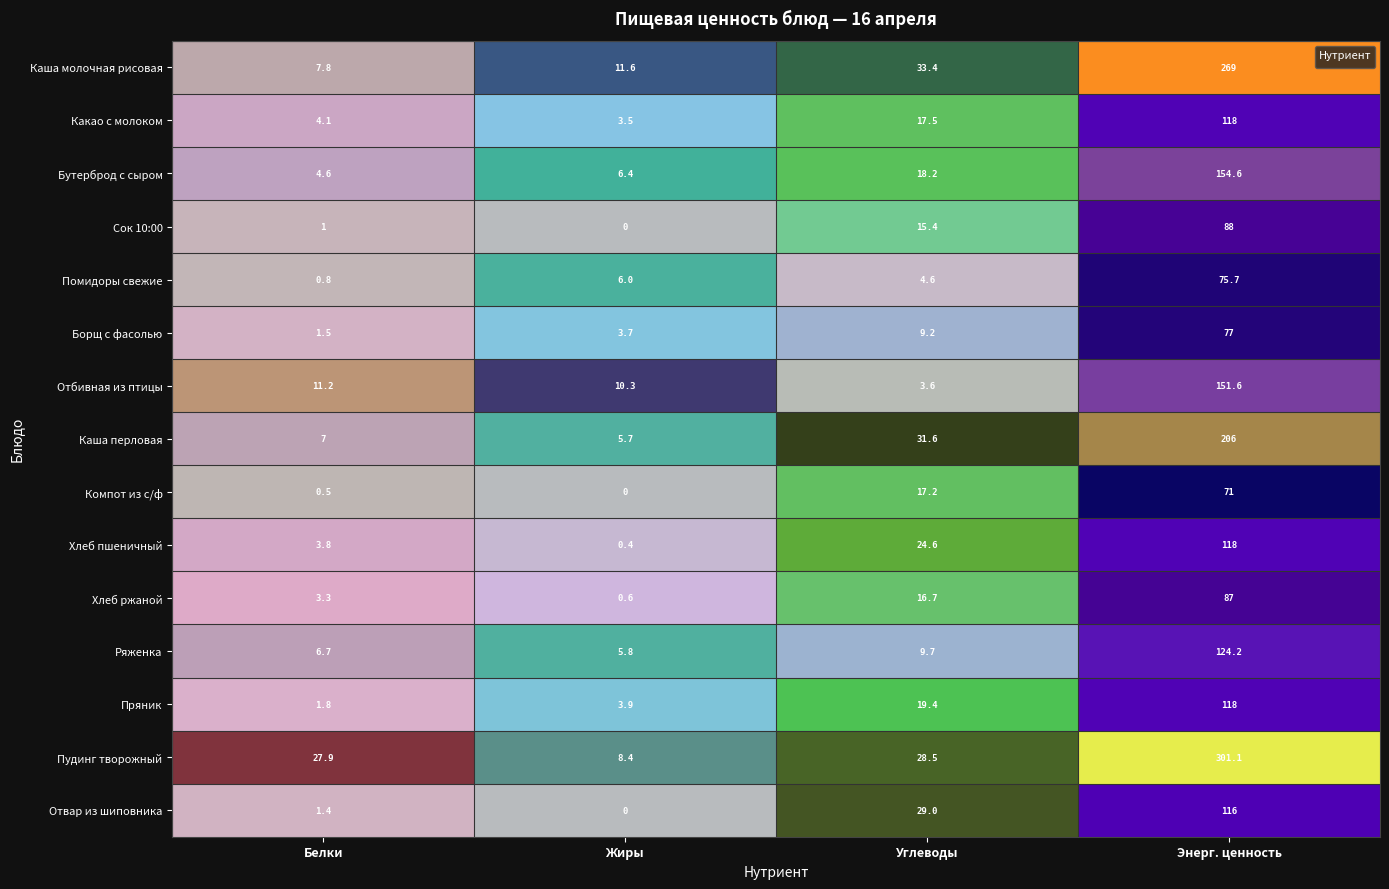

How many data points does each series have?

4